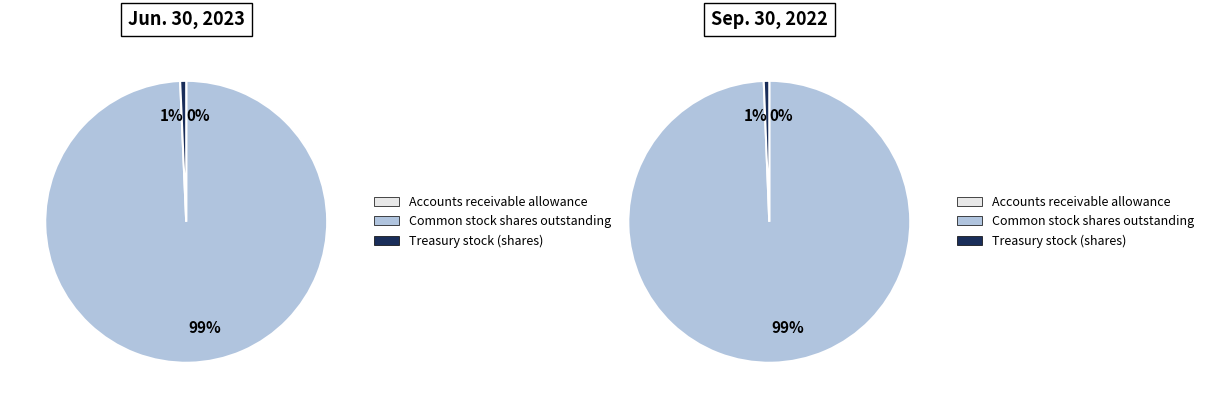

To the nearest percent, what portion does Treasury stock (shares) represent?

1%